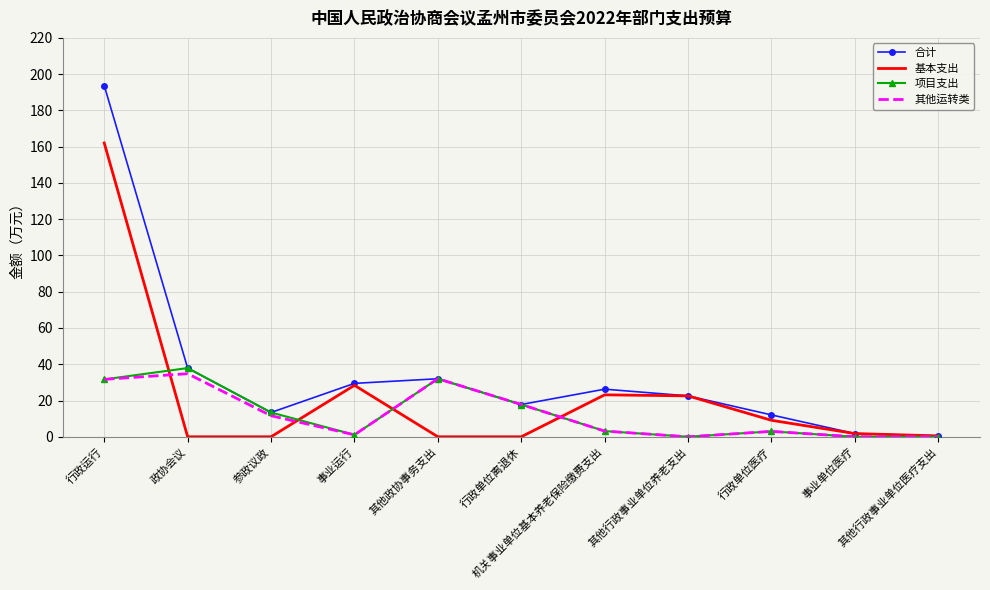

Which series has the widest spread of values?

合计